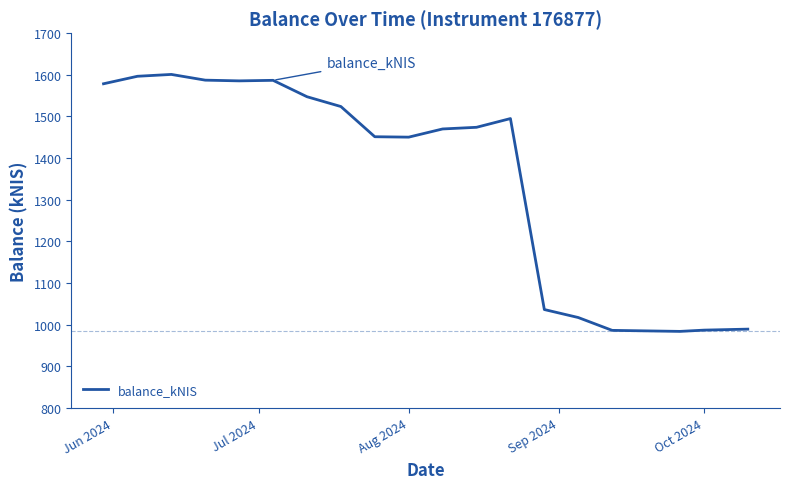

What is the smallest value displayed?

984.0